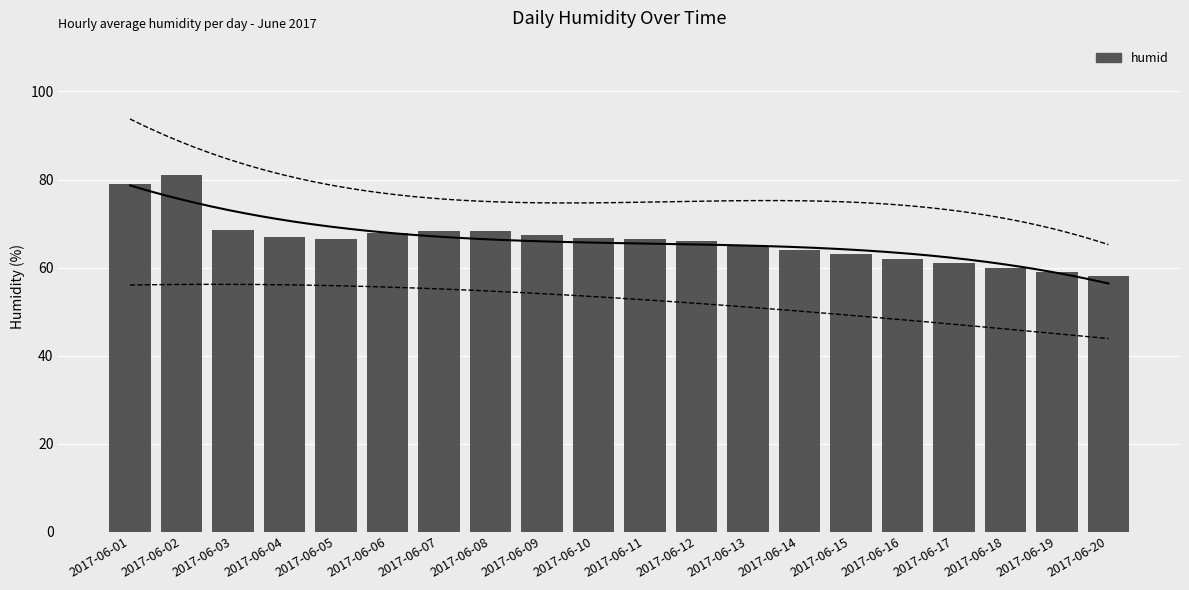

Does the chart contain stacked bars?

No